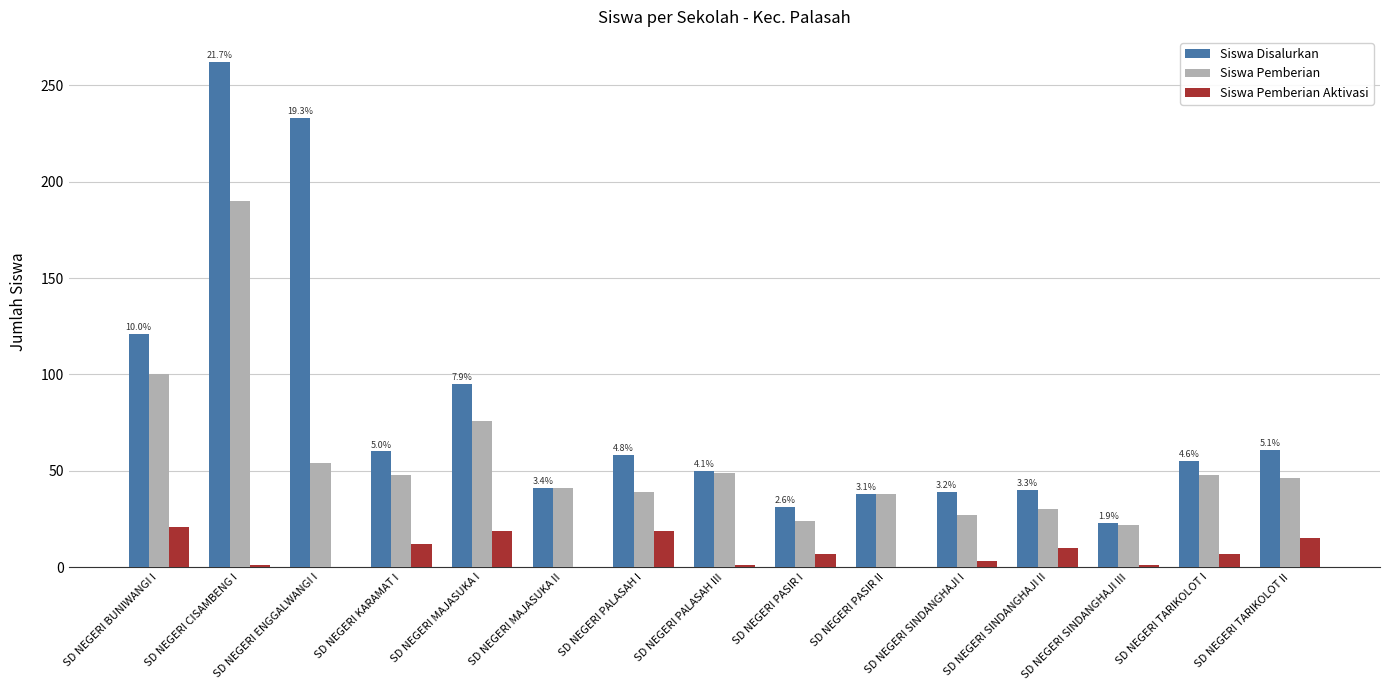

Which series has the largest total across all categories?

Siswa Disalurkan